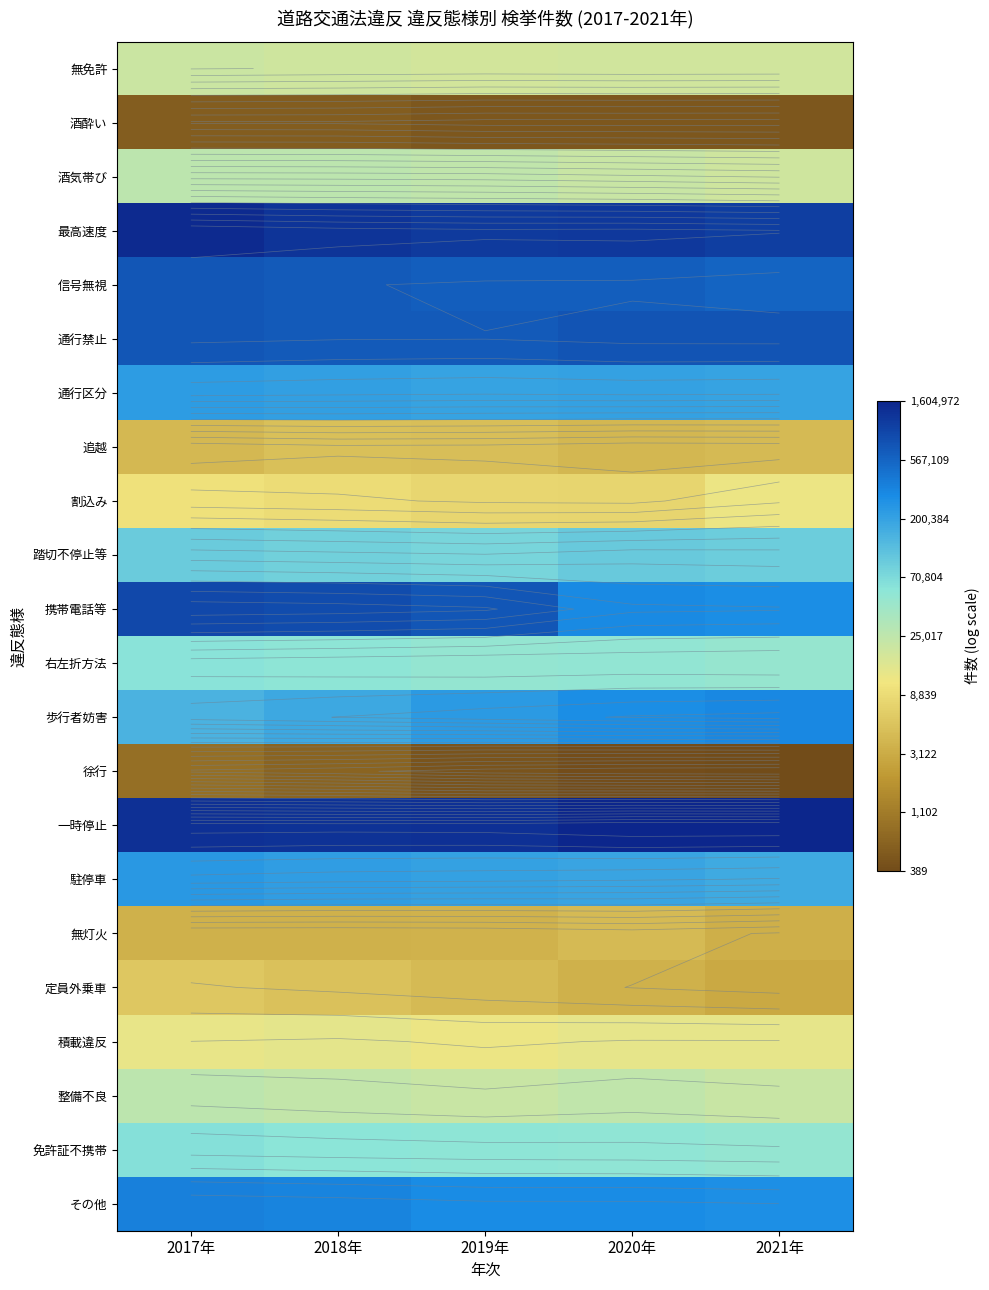

At 2021年, list the series in order from smallest to largest.

徐行, 酒酔い, 定員外乗車, 無灯火, 追越, 割込み, 積載違反, 無免許, 酒気帯び, 整備不良, 右左折方法, 免許証不携帯, 踏切不停止等, 駐停車, 通行区分, その他, 携帯電話等, 歩行者妨害, 信号無視, 通行禁止, 最高速度, 一時停止